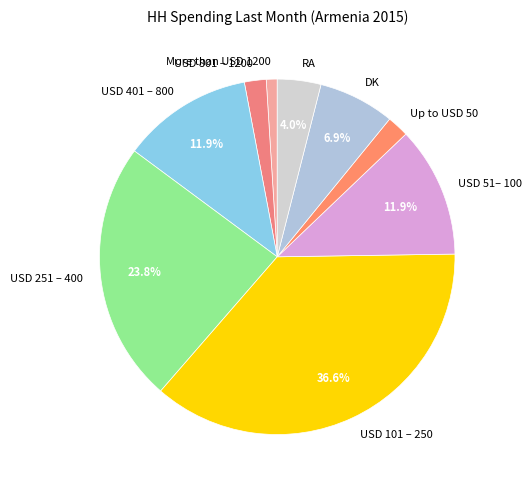

To the nearest percent, what portion does More than USD 1200 represent?

1%